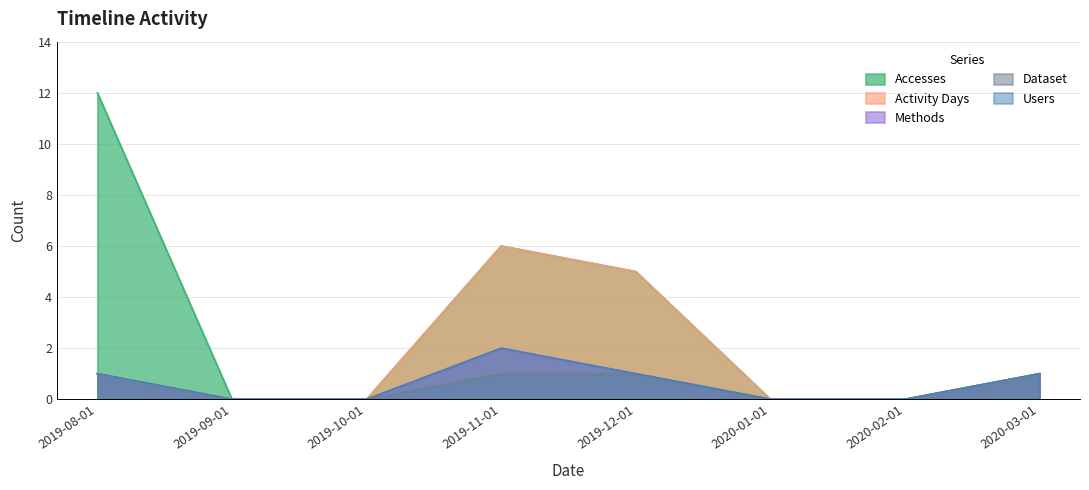

Which series changed the most between 2019-12-01 and 2020-02-01?

Accesses